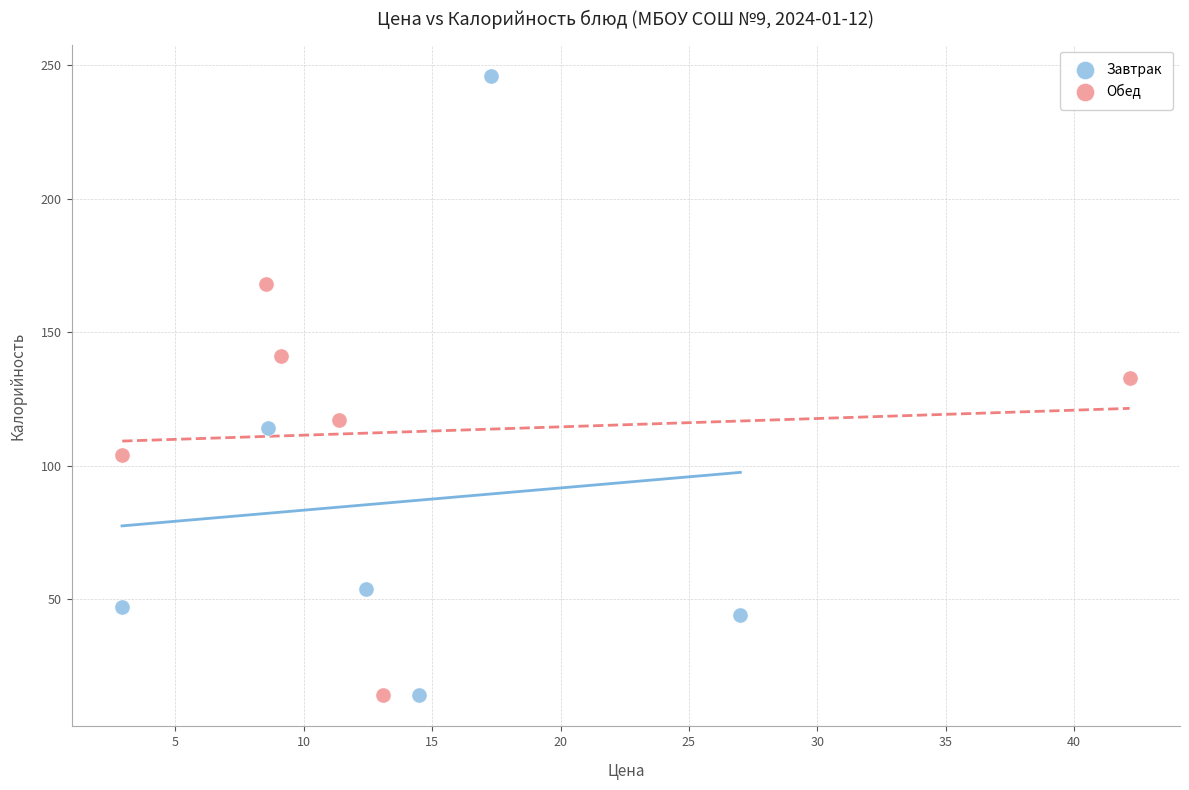

Which series has the widest spread of Y values?

Завтрак